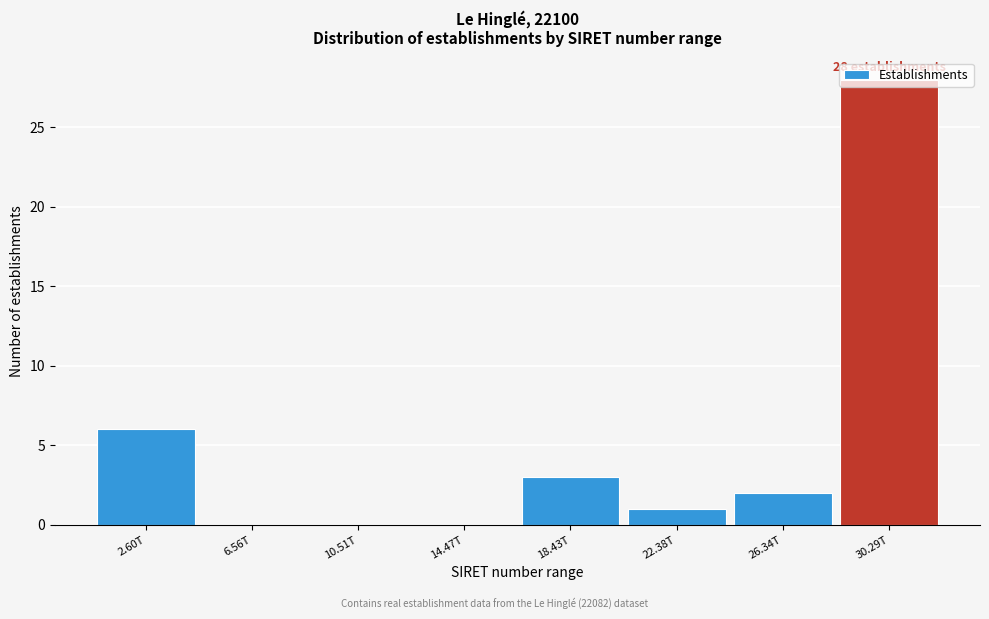

Which label corresponds to the largest value in the chart?

30.29T